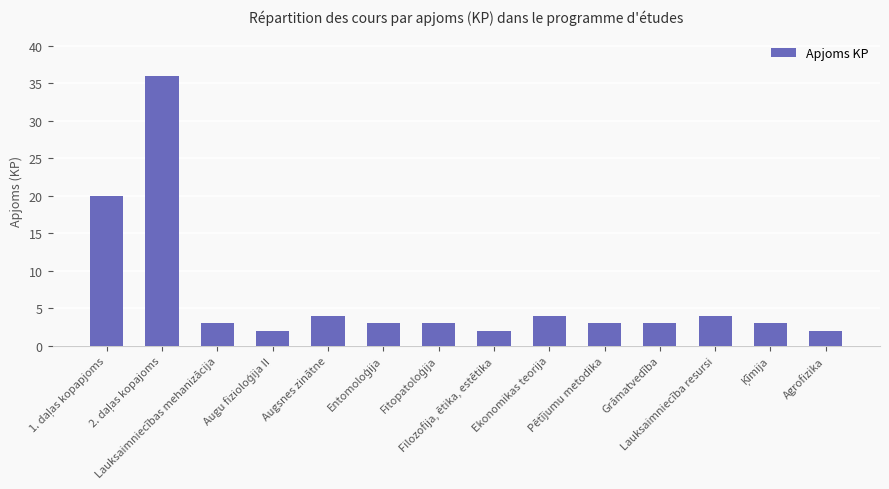

What is the greatest value displayed?

36